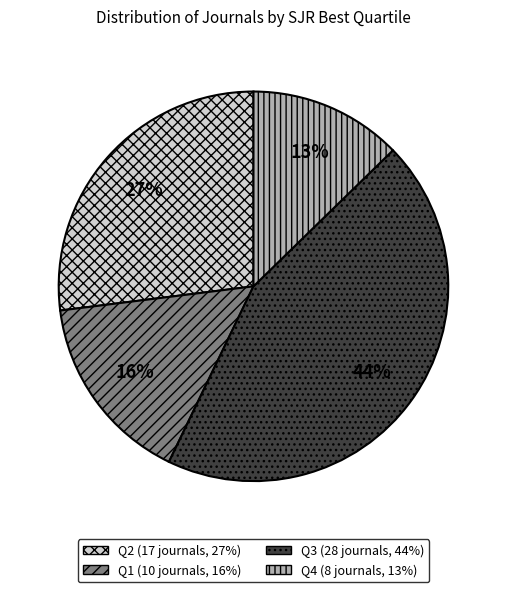

How many slices are in this pie chart?

4